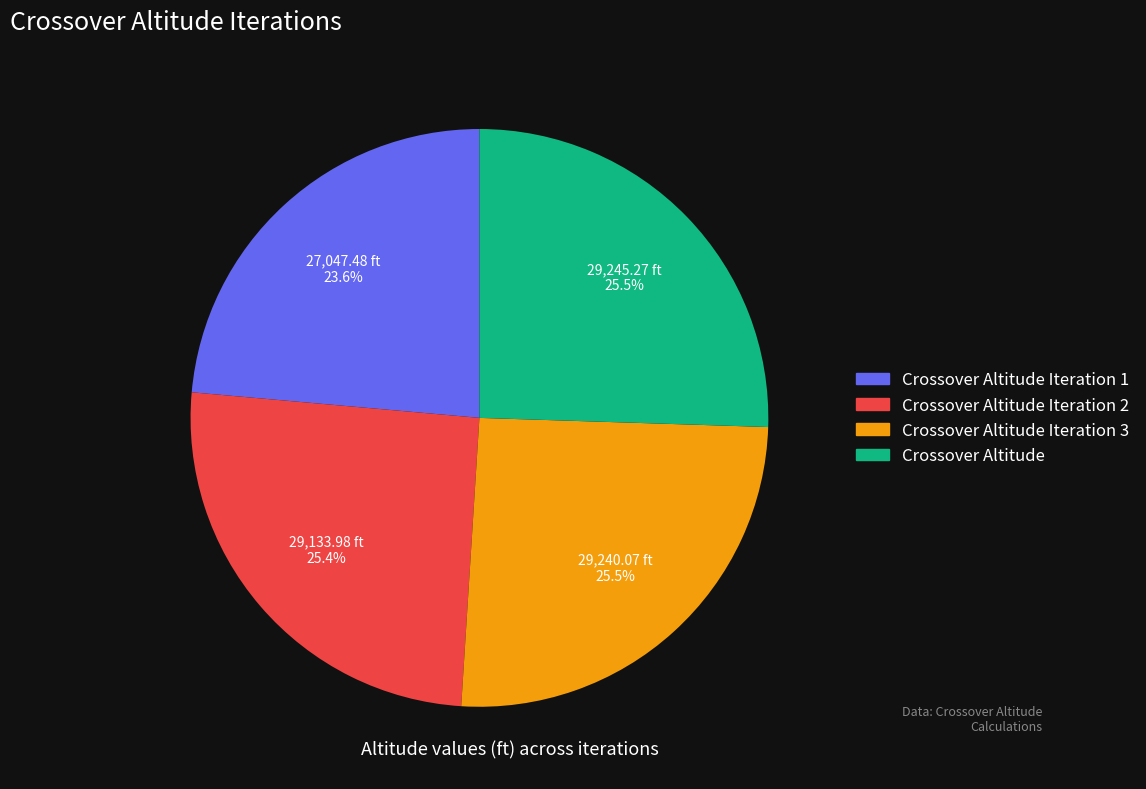

How many slices are in this pie chart?

4